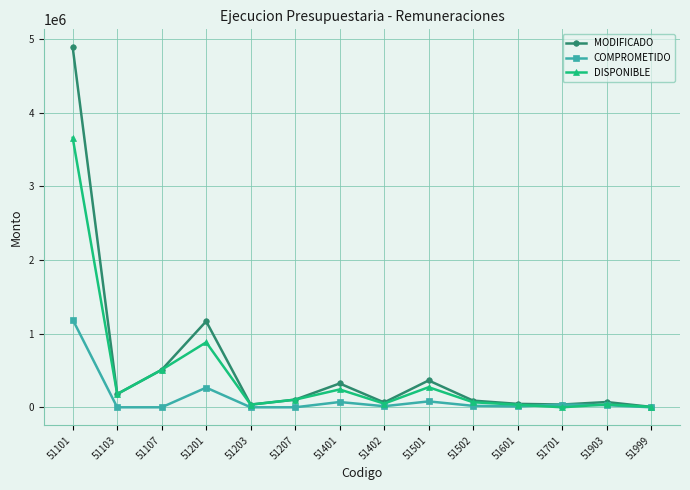

Which category has the highest value across all series?

51101